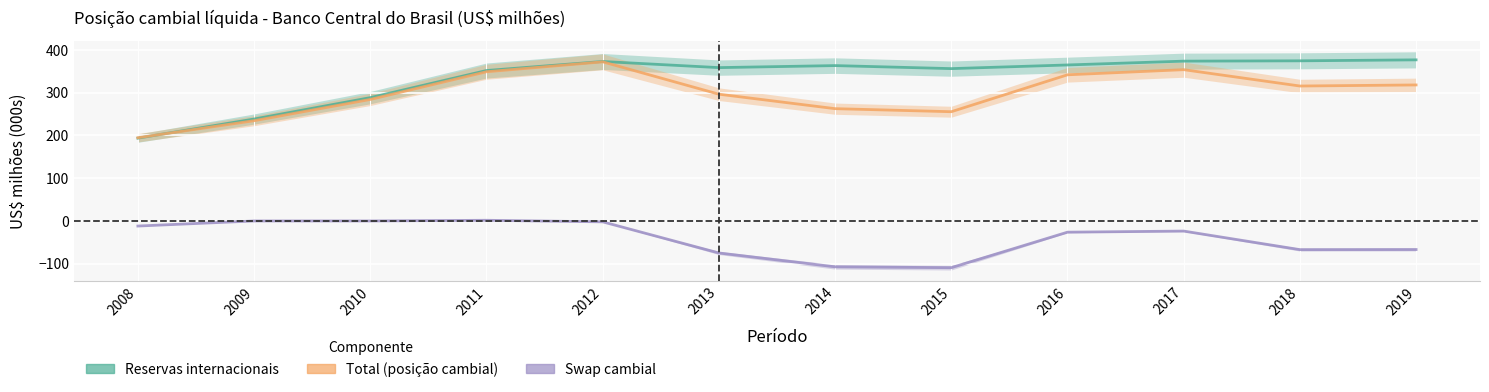

Between which two adjacent categories do Total and Reservas internacionais first intersect?

2008 and 2009